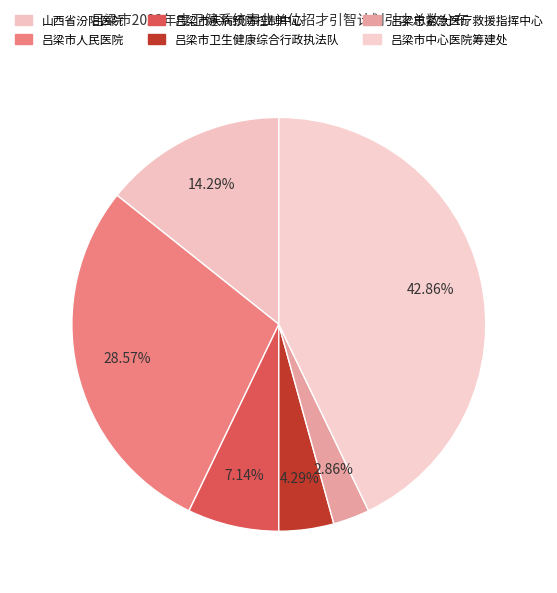

How many segments does this pie chart have?

6